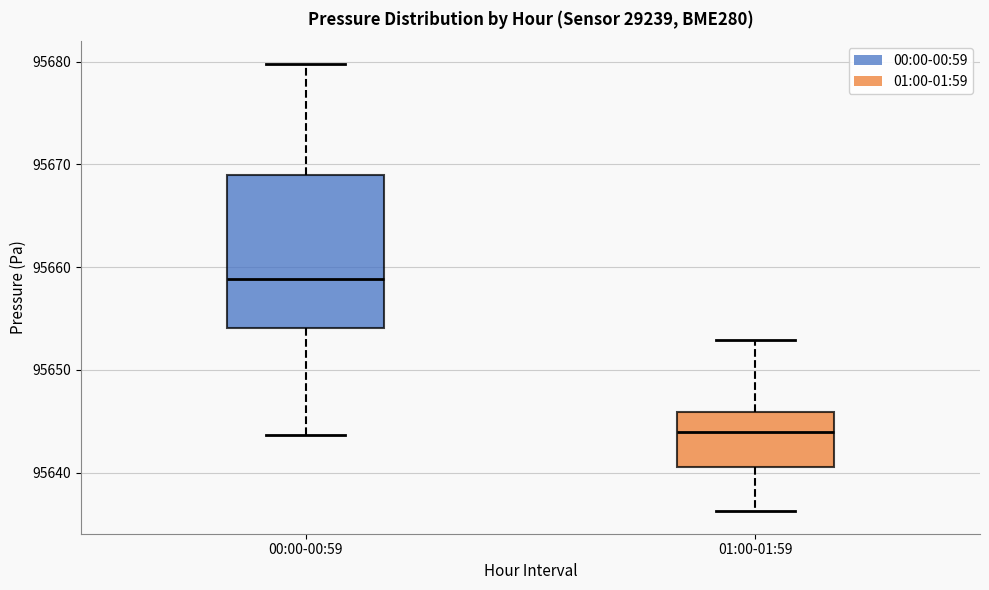

Reading left to right, read every box against the y-axis: the position of its median line, the range the box covers, and the ends of its whiskers. The values are not printed on the chart, so give them approximately, as read against the axis.

00:00-00:59: median 95659, box 95654 to 95669, whiskers 95644 to 95680
01:00-01:59: median 95644, box 95641 to 95646, whiskers 95636 to 95653